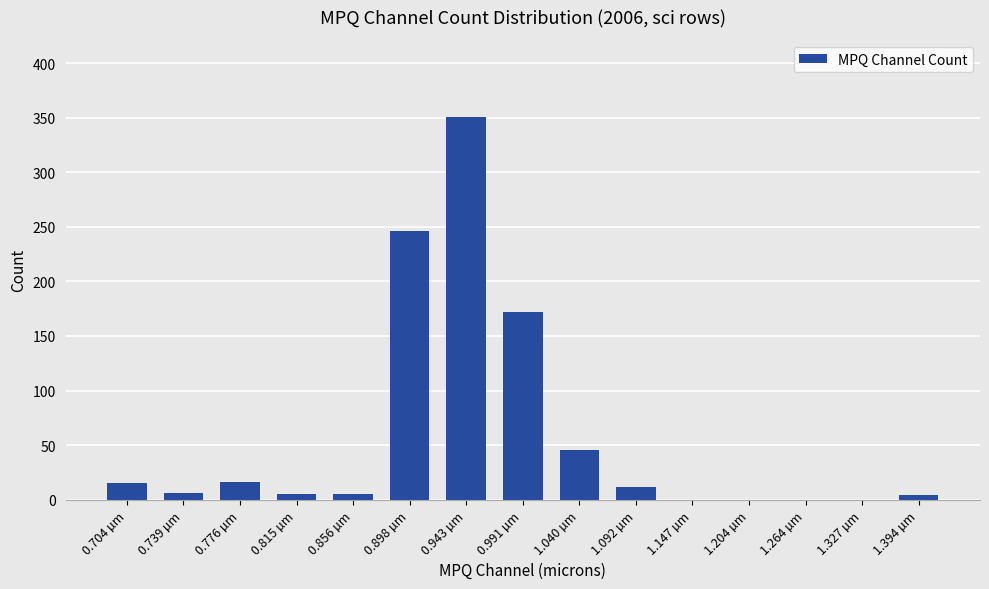

The value at 0.943 µm is 351. True or false?

True